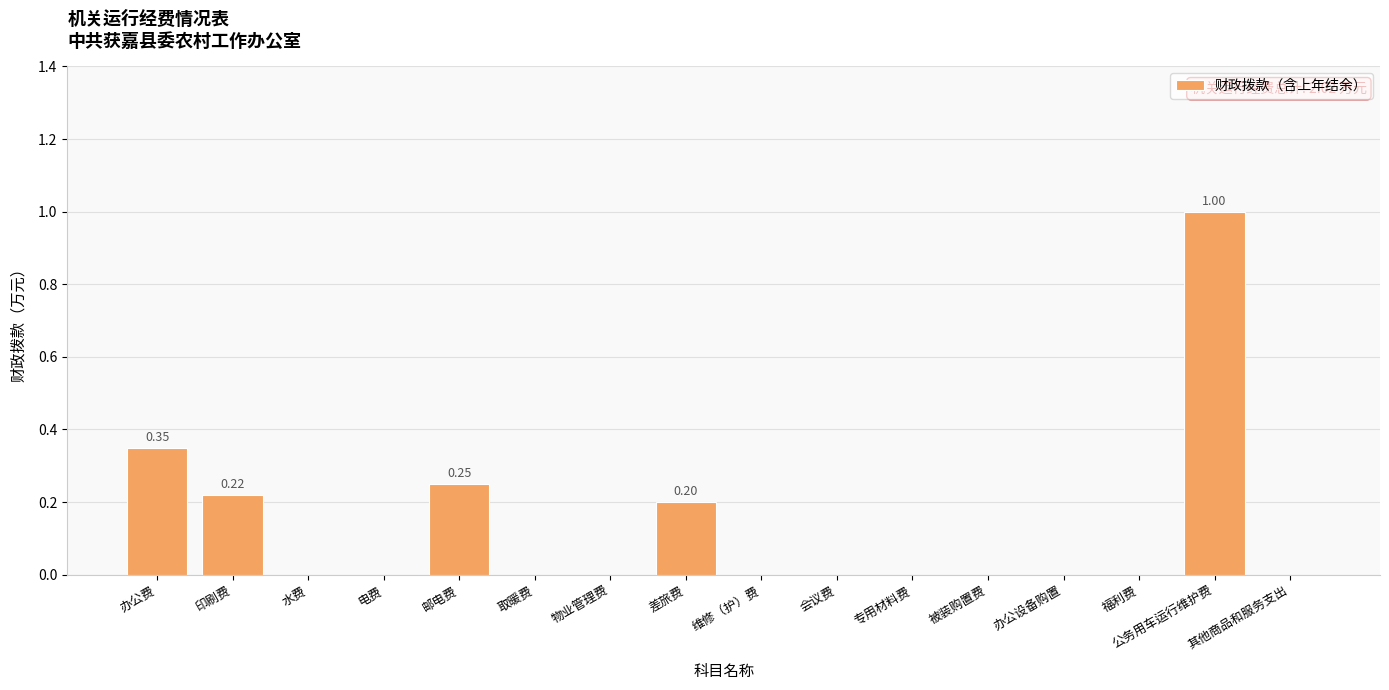

Are the bars horizontal?

No